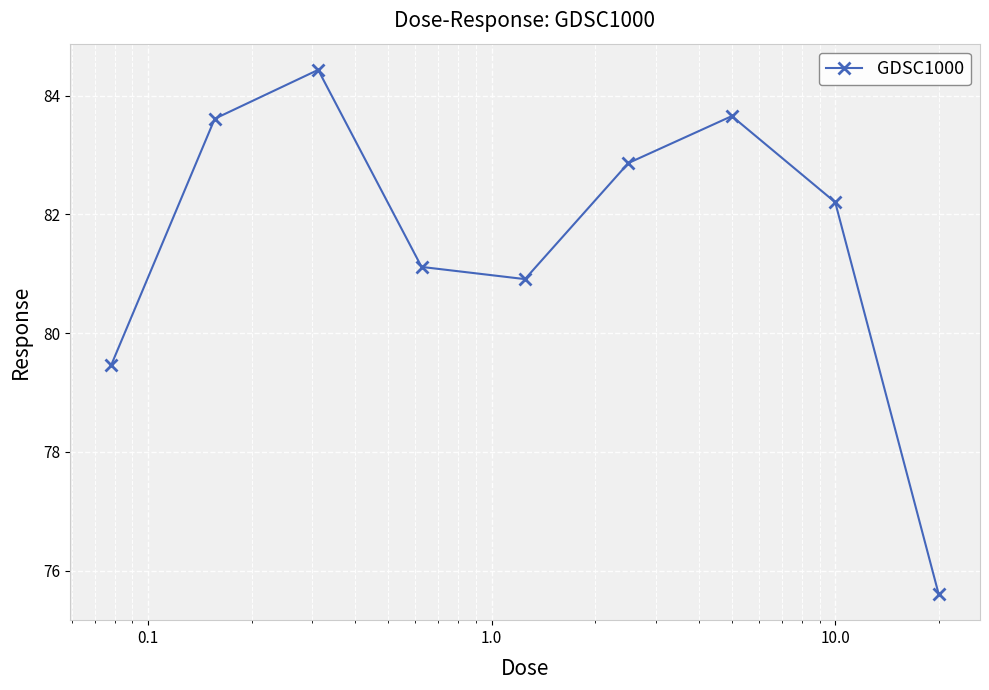

What is the difference between the maximum and minimum values?

8.8